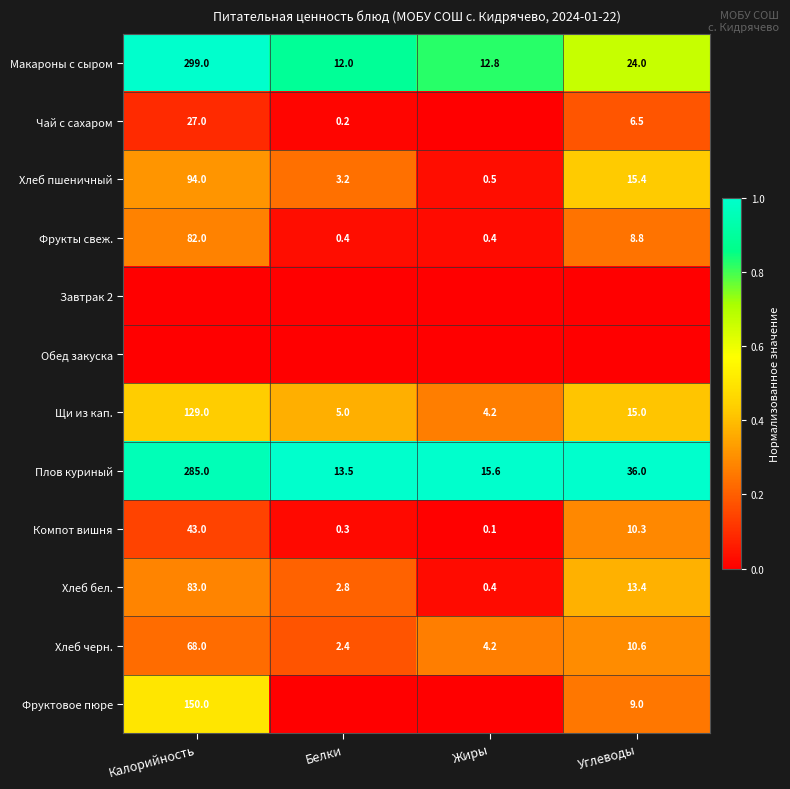

What is the sum of the Хлеб пшеничный values at Белки and Калорийность?

97.2